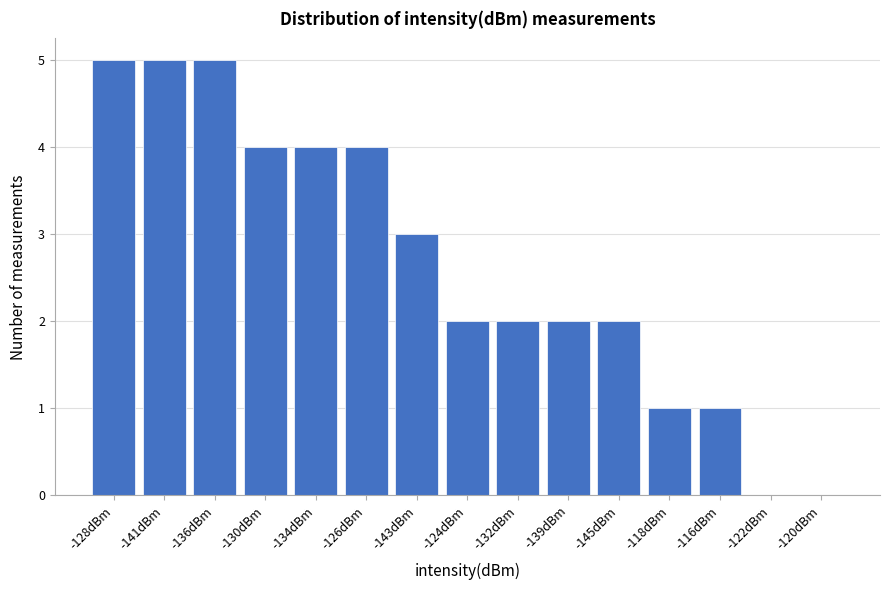

Reading left to right, what are all the values shown in this chart?

-128dBm=5	-141dBm=5	-136dBm=5	-130dBm=4	-134dBm=4	-126dBm=4	-143dBm=3	-124dBm=2	-132dBm=2	-139dBm=2	-145dBm=2	-118dBm=1	-116dBm=1	-122dBm=0	-120dBm=0